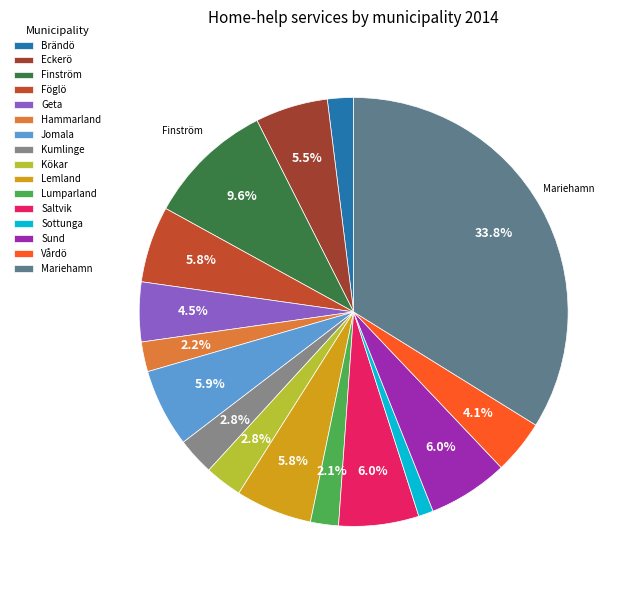

What is the largest slice in the pie chart?

Mariehamn